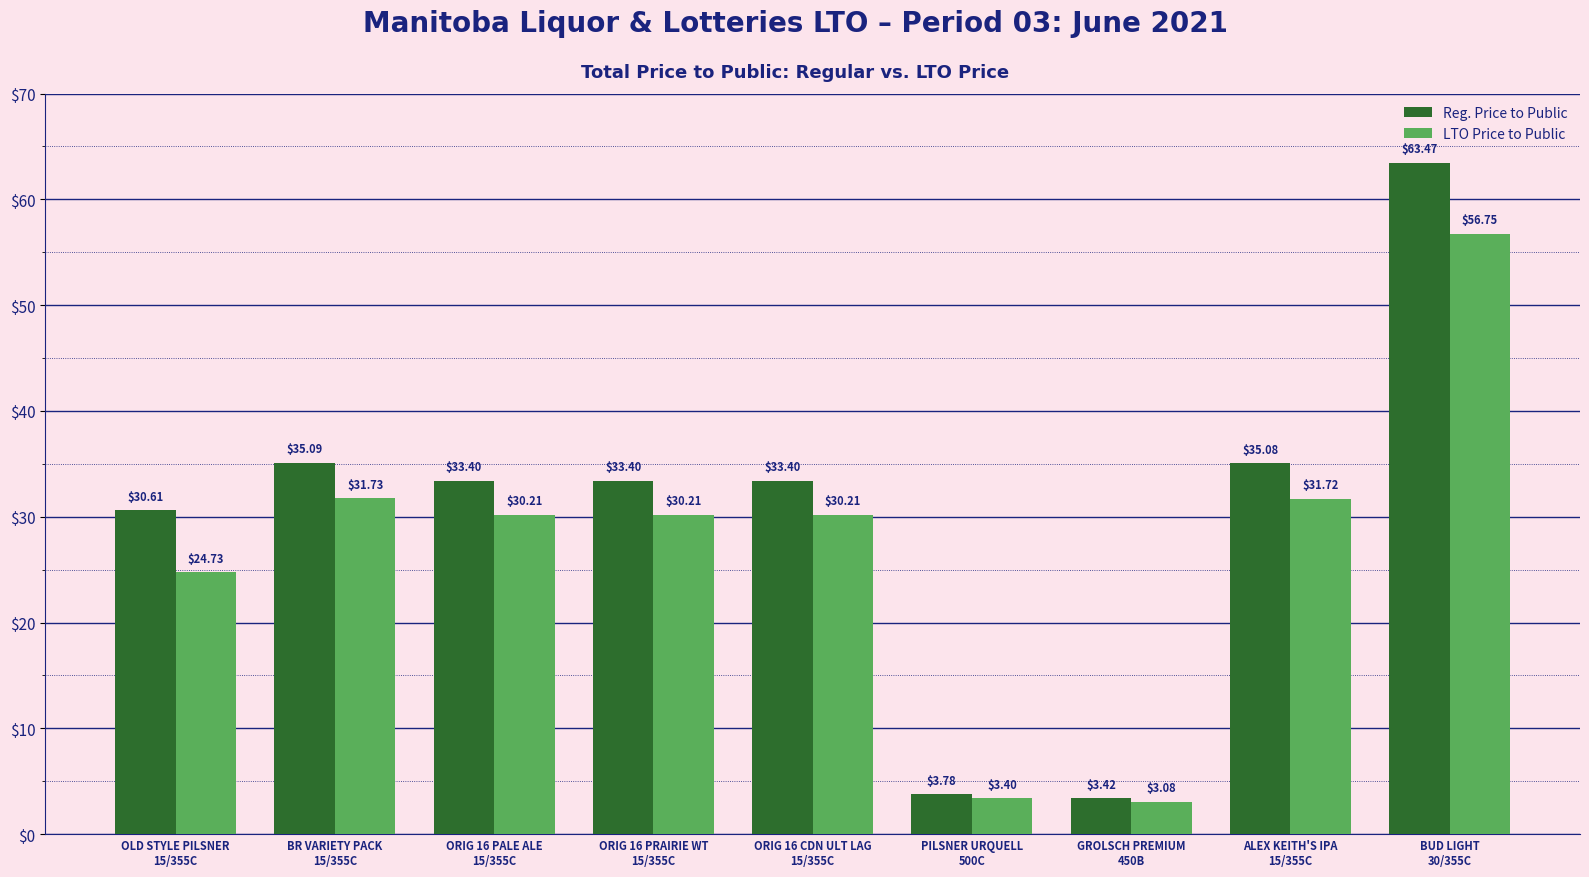

At PILSNER URQUELL
500C, list the series in order from largest to smallest.

Reg. Price to Public, LTO Price to Public